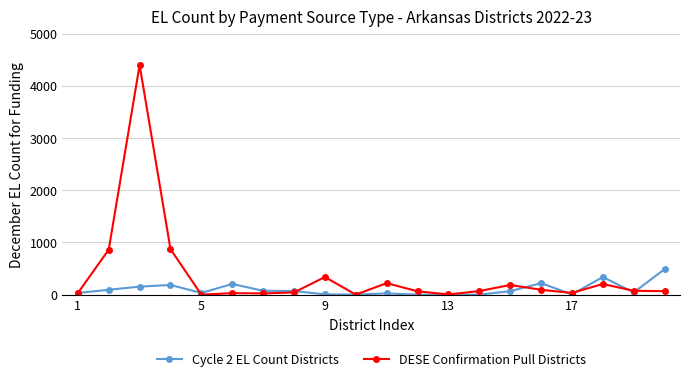

What is the minimum value for DESE Confirmation Pull Districts?

1